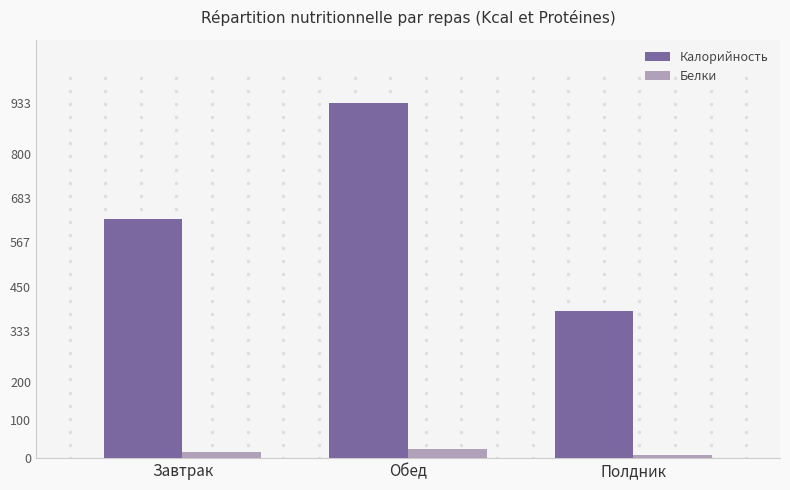

At Завтрак, list the series in order from largest to smallest.

Калорийность, Белки